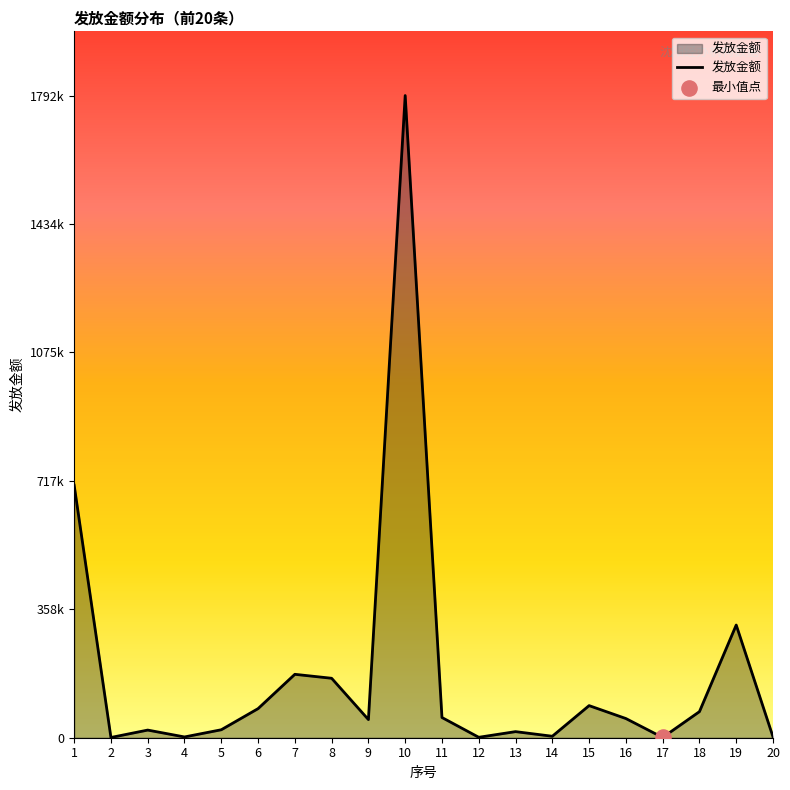

Which has a higher value, 17 or 16?

16